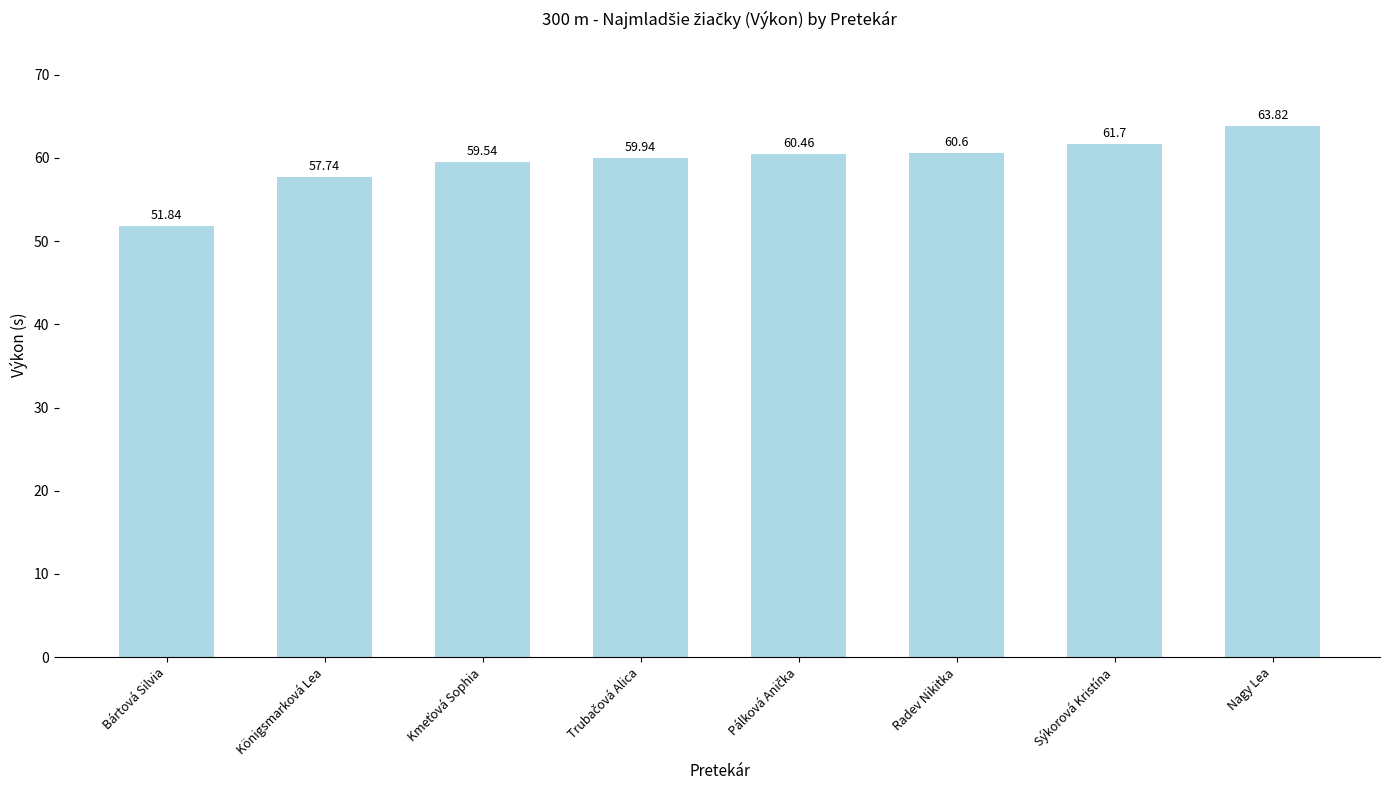

Approximately how many times larger is the value at Radev Nikitka compared to Sýkorová Kristína?

1.0